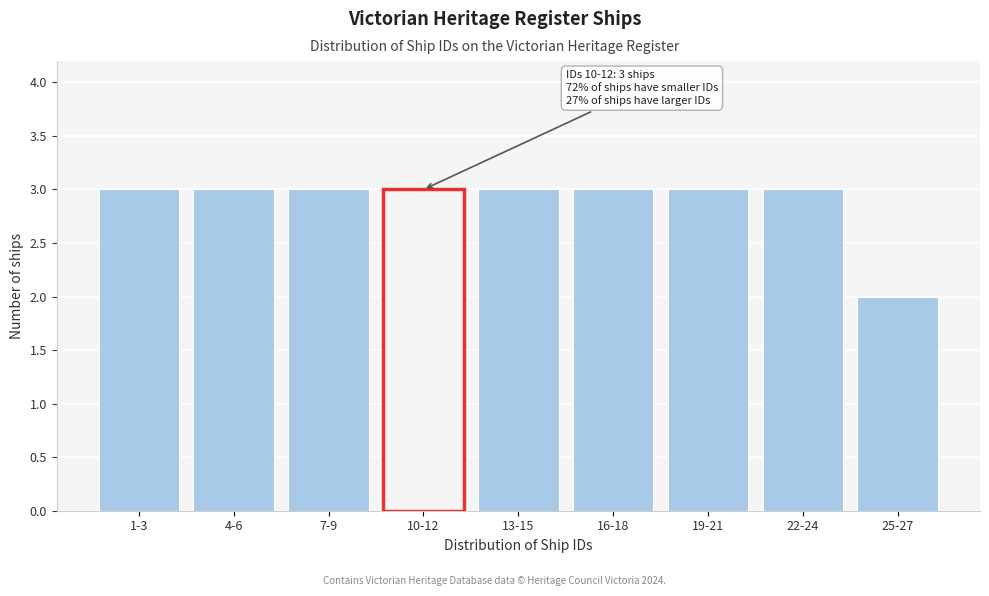

Reading left to right, extract all data points from this chart.

1-3=3	4-6=3	7-9=3	10-12=3	13-15=3	16-18=3	19-21=3	22-24=3	25-27=2